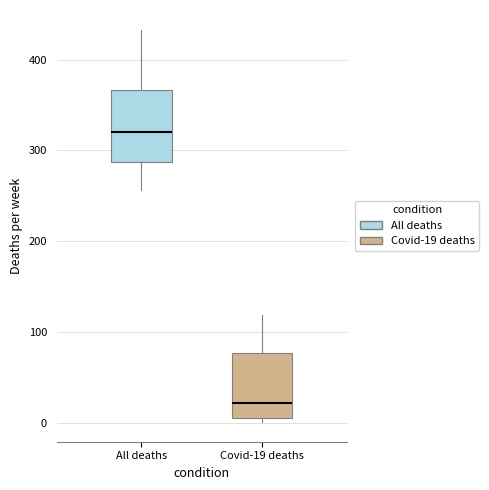

Reading left to right, transcribe this box plot: for each box, give where its median line is, the range the box spans, and where its two whiskers end, as read against the y-axis. The values are not printed on the chart, so give them approximately, as read against the axis.

All deaths: median 320, box 290 to 370, whiskers 260 to 430
Covid-19 deaths: median 20, box 10 to 80, whiskers 0 to 120